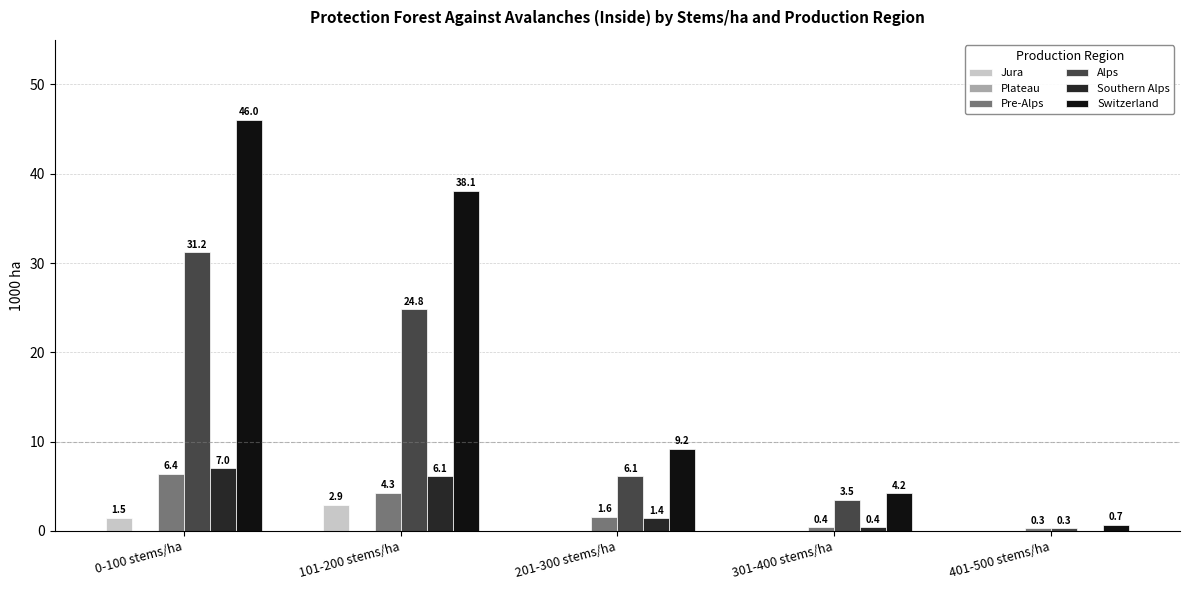

Reading right to left, what are all the values shown in this chart?

Jura: 401-500 stems/ha=0.0	301-400 stems/ha=0.0	201-300 stems/ha=0.0	101-200 stems/ha=2.9	0-100 stems/ha=1.5
Pre-Alps: 401-500 stems/ha=0.3	301-400 stems/ha=0.4	201-300 stems/ha=1.6	101-200 stems/ha=4.3	0-100 stems/ha=6.4
Alps: 401-500 stems/ha=0.3	301-400 stems/ha=3.5	201-300 stems/ha=6.1	101-200 stems/ha=24.8	0-100 stems/ha=31.2
Southern Alps: 401-500 stems/ha=0.0	301-400 stems/ha=0.4	201-300 stems/ha=1.4	101-200 stems/ha=6.1	0-100 stems/ha=7.0
Switzerland: 401-500 stems/ha=0.7	301-400 stems/ha=4.2	201-300 stems/ha=9.2	101-200 stems/ha=38.1	0-100 stems/ha=46.0